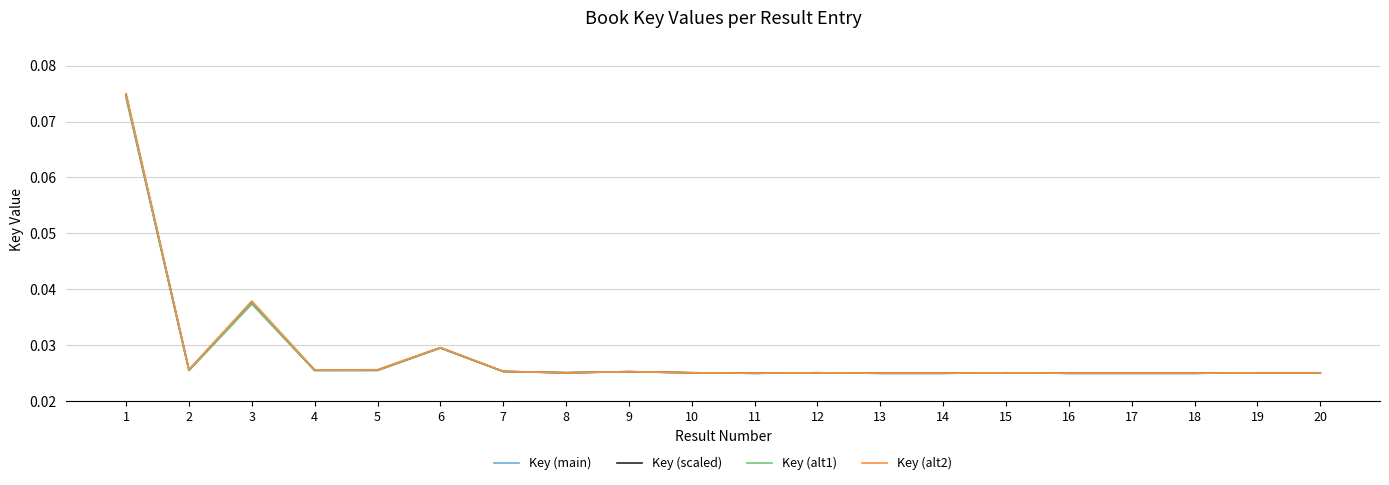

Which series has the largest range (max minus min)?

Key (alt2)